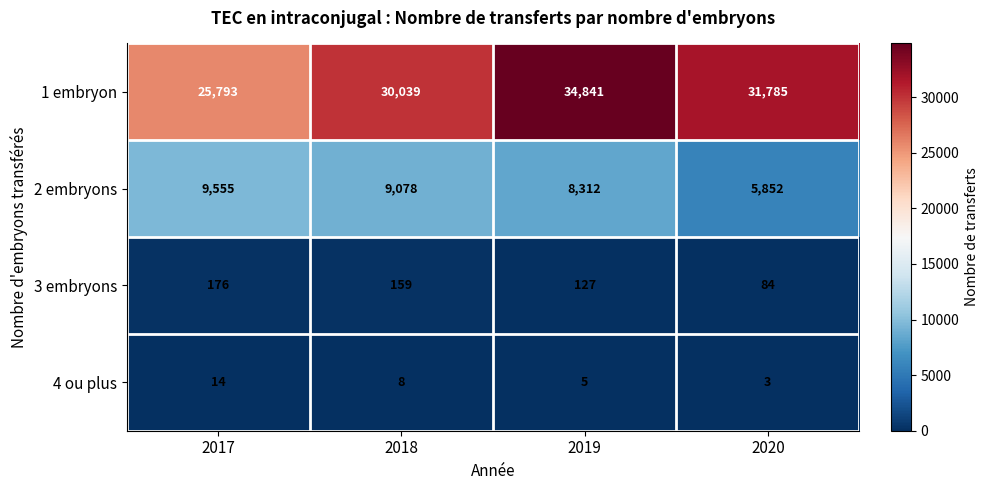

What is the sum of the 2 embryons values at 2020 and 2019?

14164